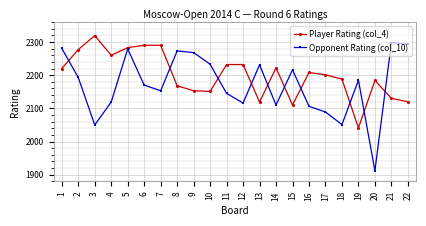

Where is Opponent Rating (col_10) nearest to the value 2105?

16